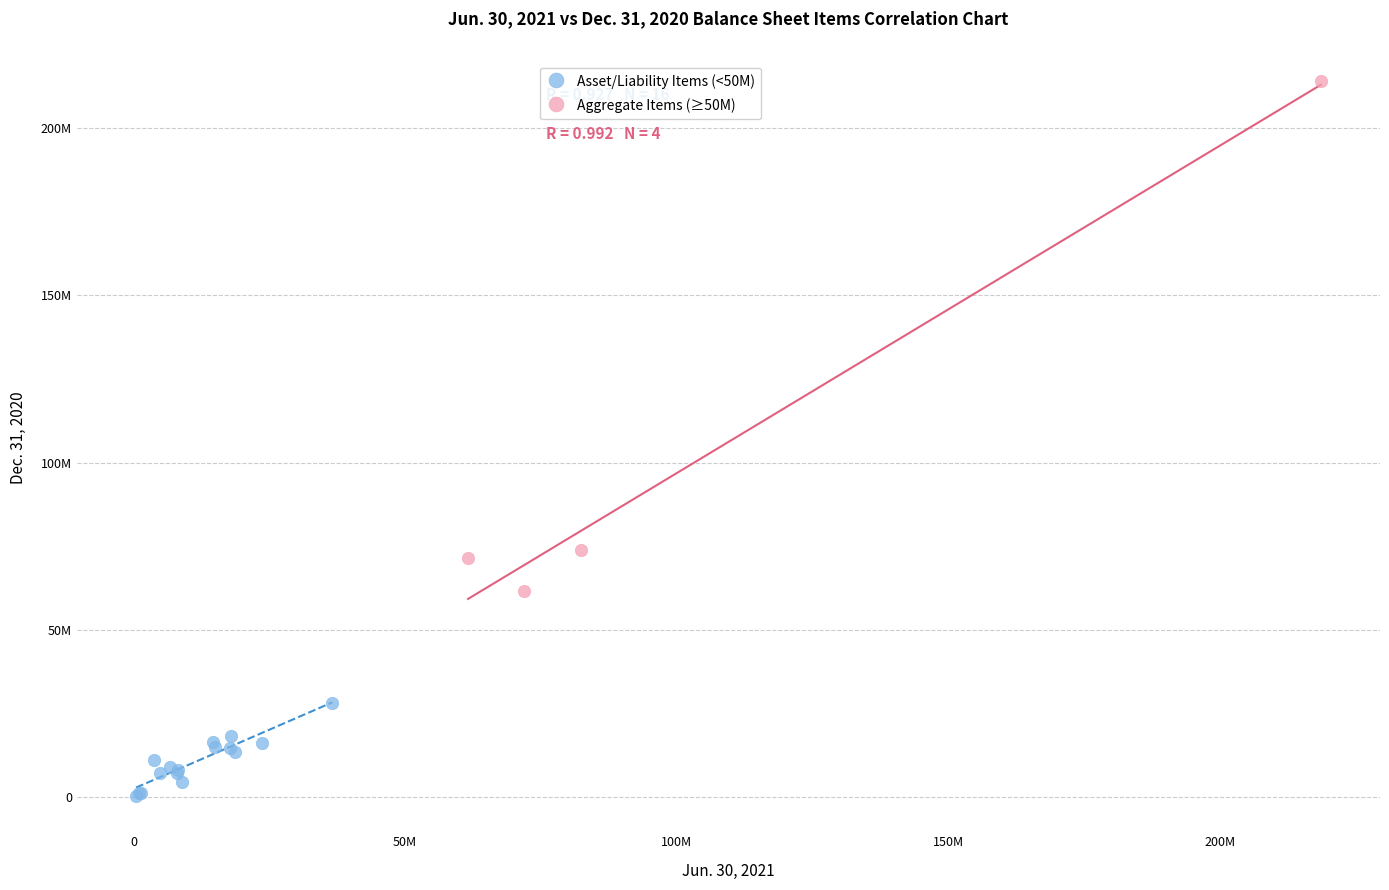

What are all the series names shown in the legend?

Asset/Liability Items (<50M), Aggregate Items (≥50M)